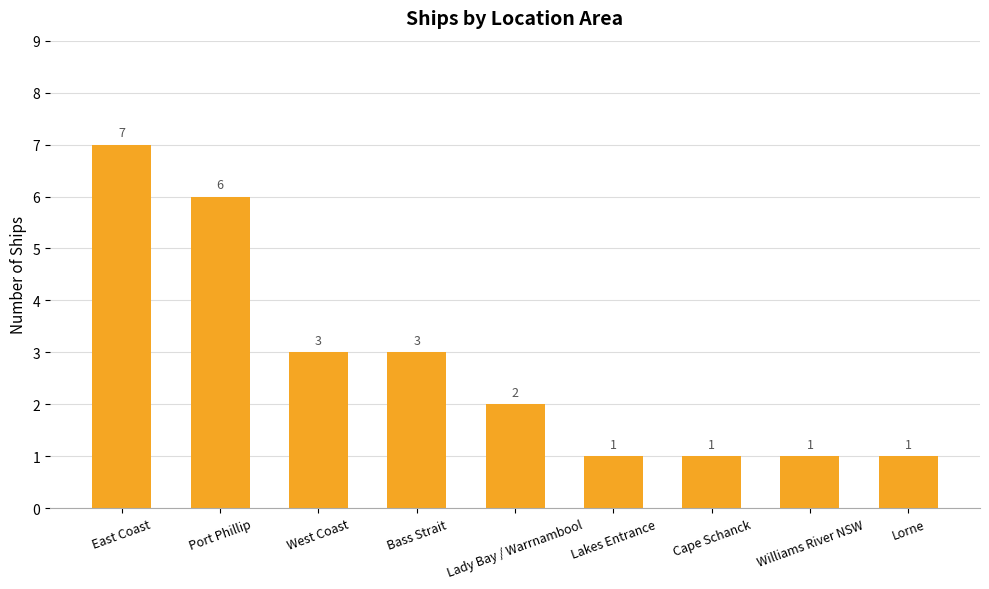

Does the chart contain stacked bars?

No